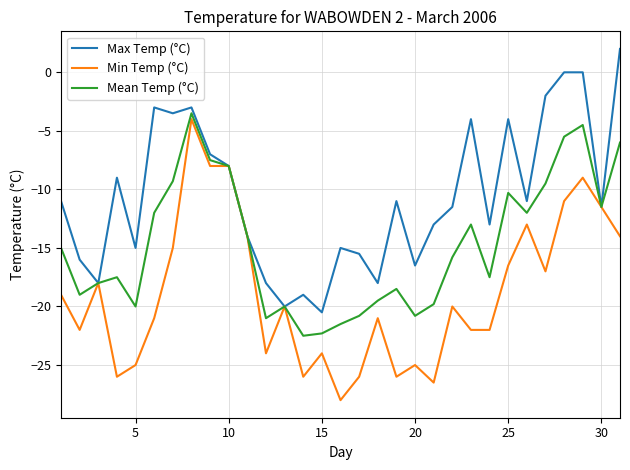

What is the minimum value for Min Temp (°C)?

-28.0